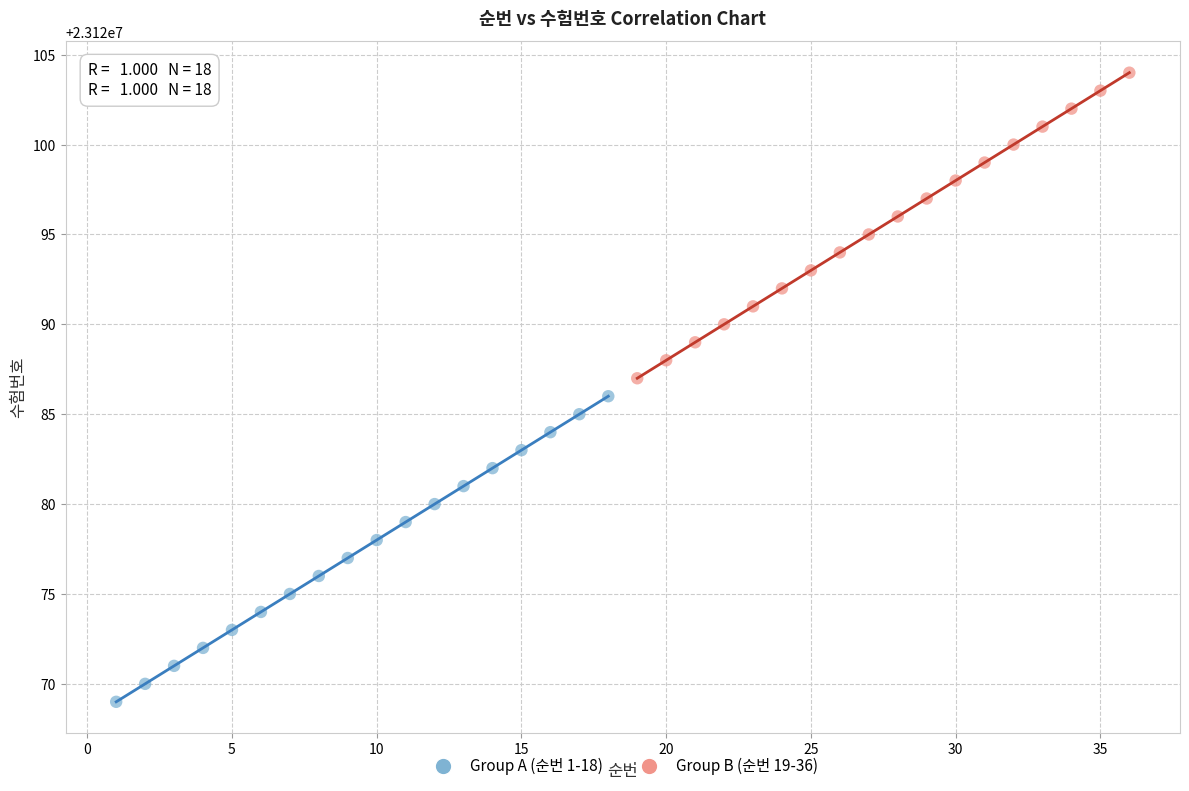

Which series contains the lowest Y value?

Group A (순번 1-18)